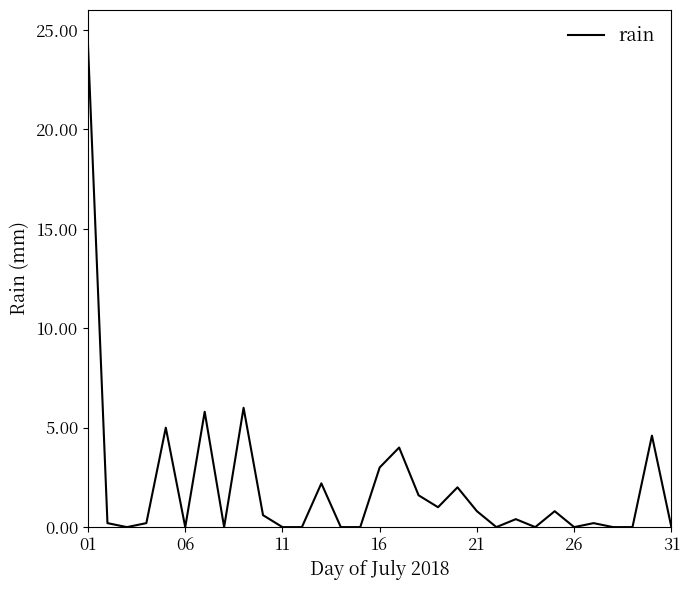

What is the difference between the maximum and minimum values?

24.2